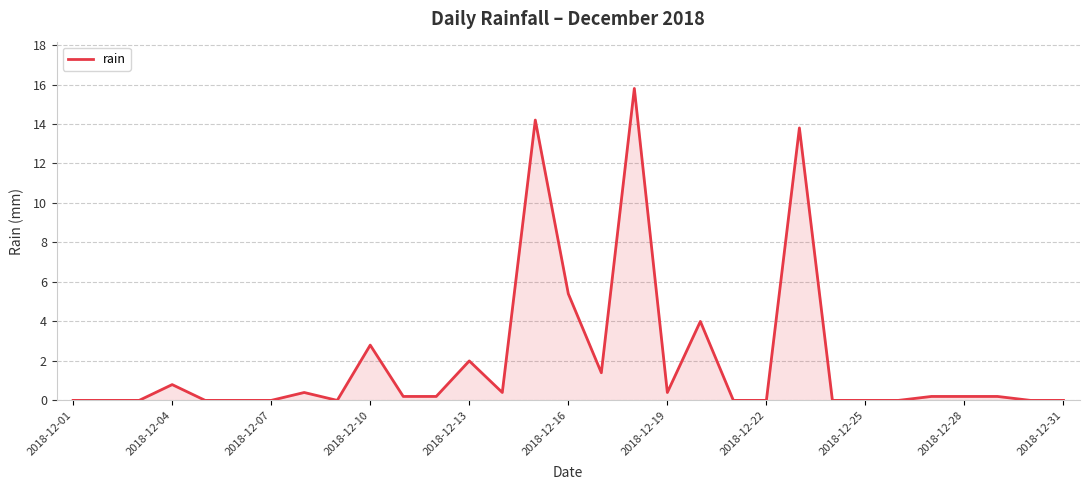

What is the average value?

2.0